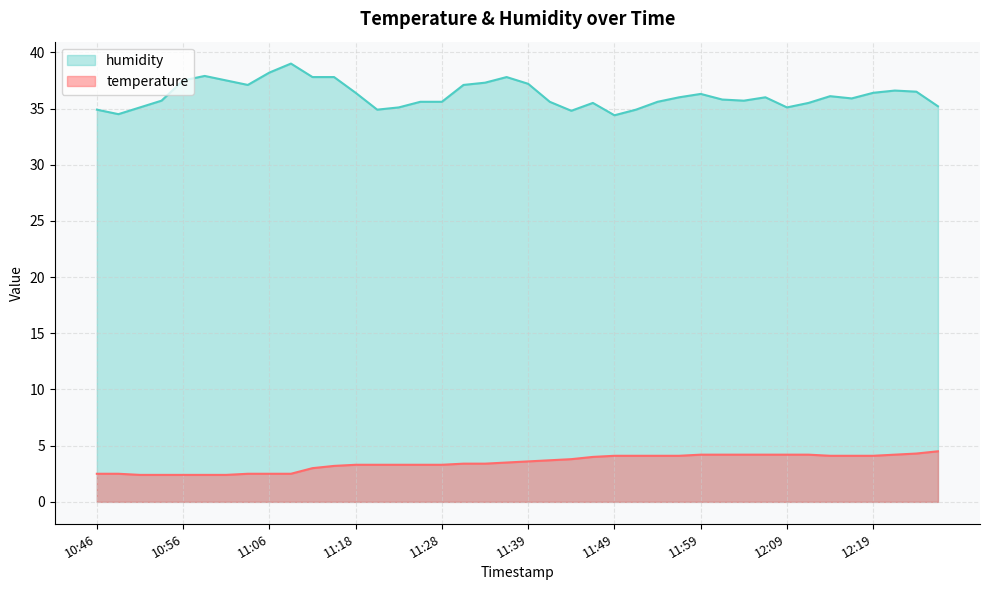

Which series has the largest range (max minus min)?

humidity